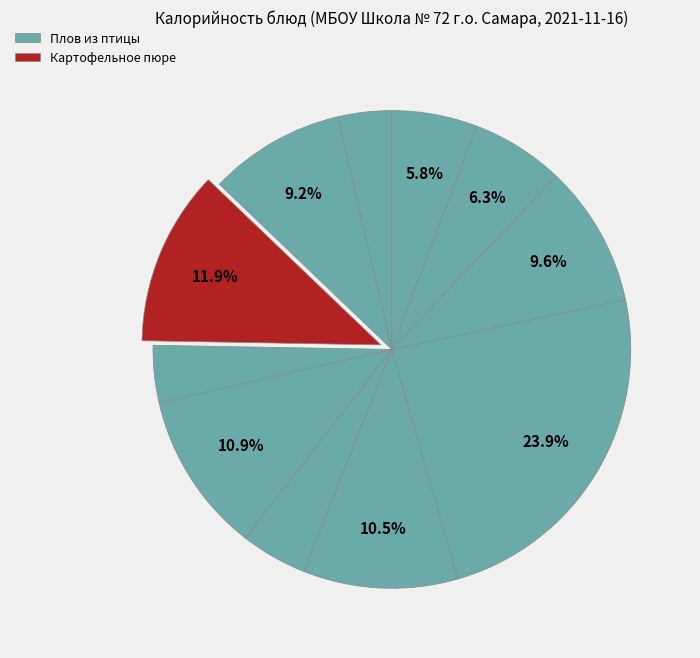

Count the number of slices in the pie.

11